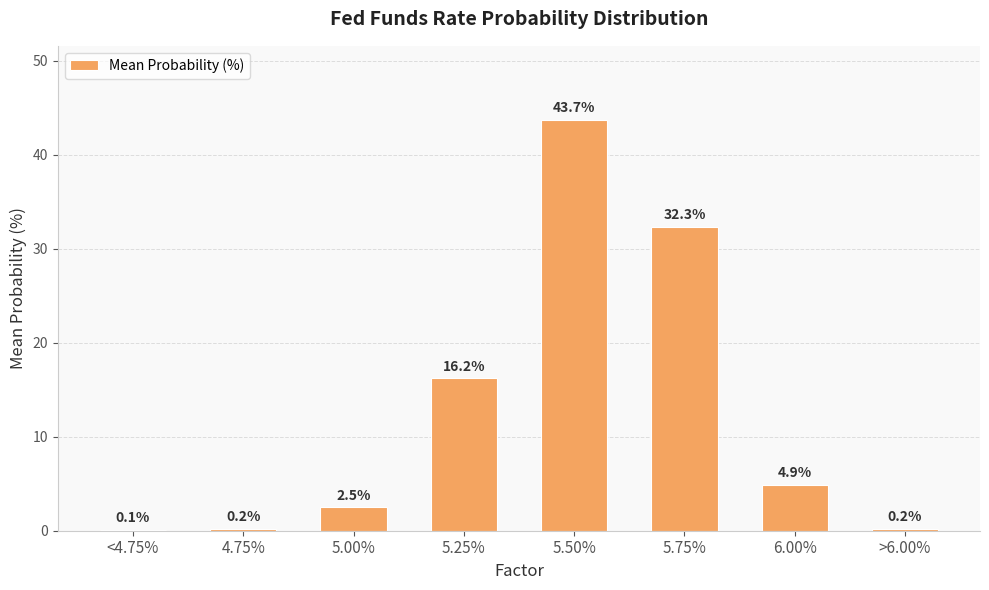

What is the sum of the values at 5.00% and >6.00%?

2.7